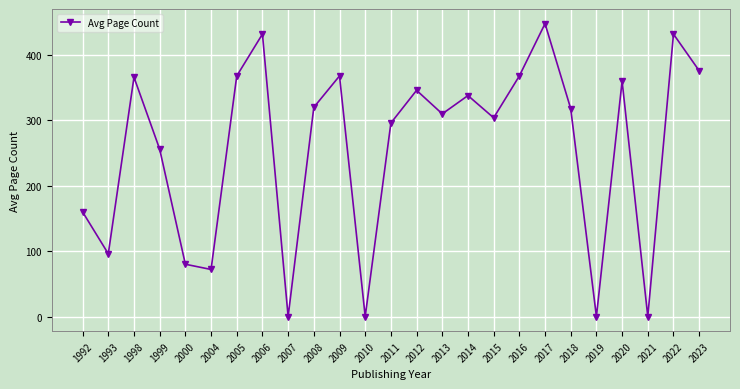

How many lines are shown in the chart?

1